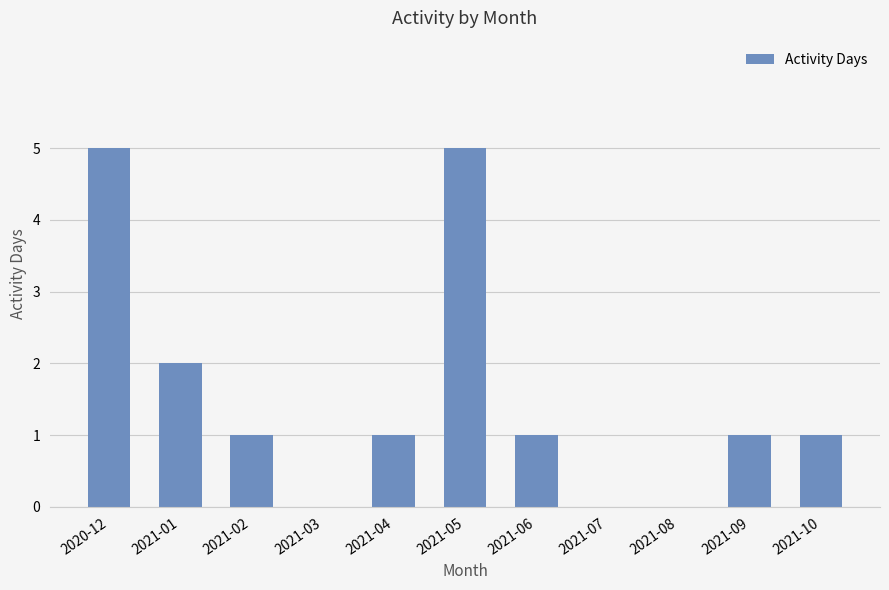

Reading right to left, extract all data points from this chart.

2021-10=1	2021-09=1	2021-08=0	2021-07=0	2021-06=1	2021-05=5	2021-04=1	2021-03=0	2021-02=1	2021-01=2	2020-12=5